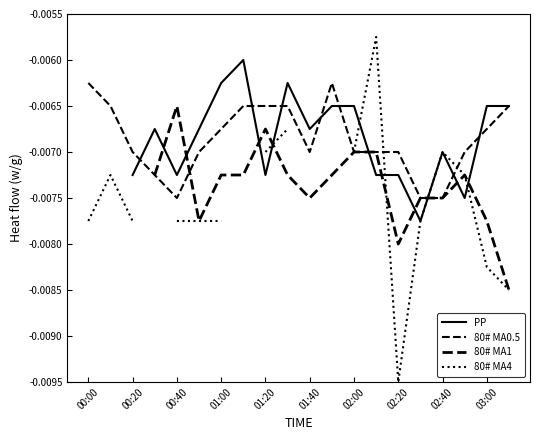

Does the chart display data point markers on the line(s)?

No